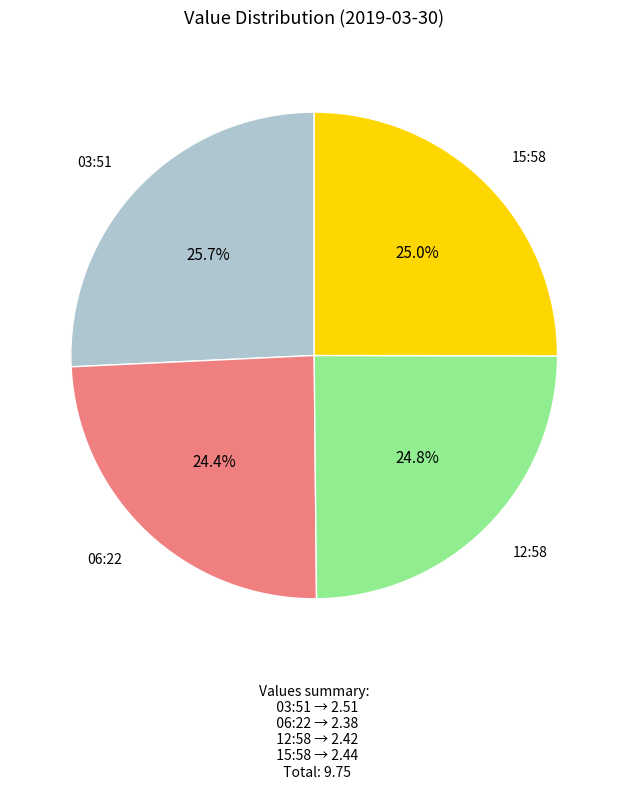

Is there a majority slice in this chart?

No